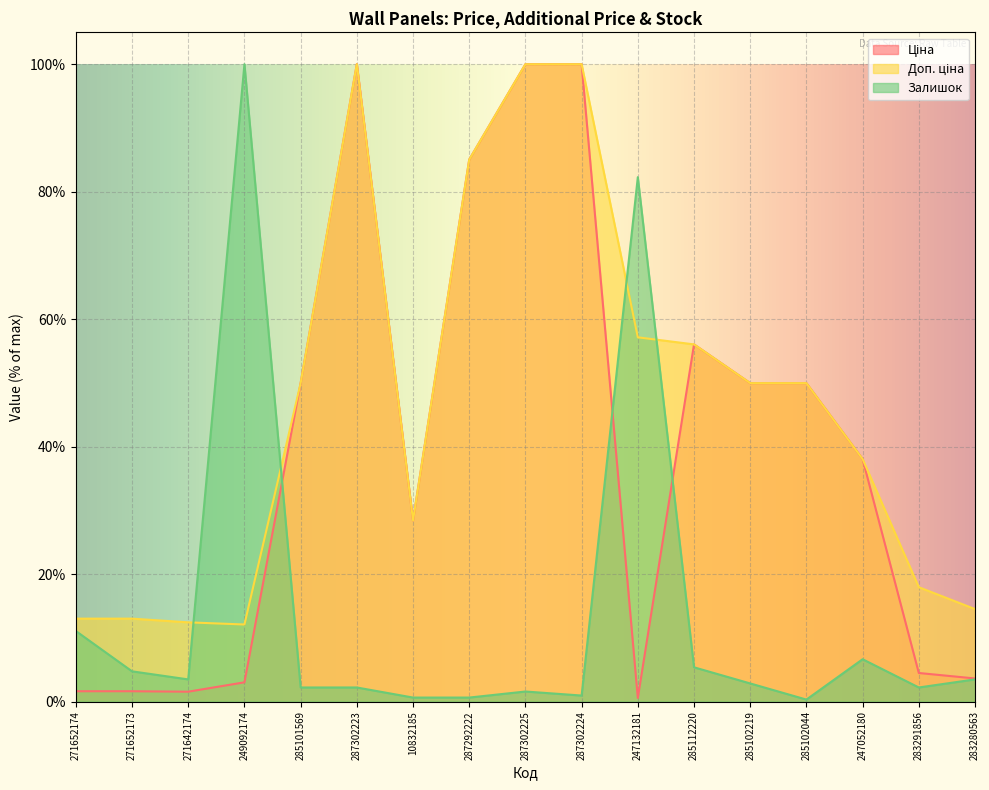

What value does the Ціна series have at 287302223?

100.0